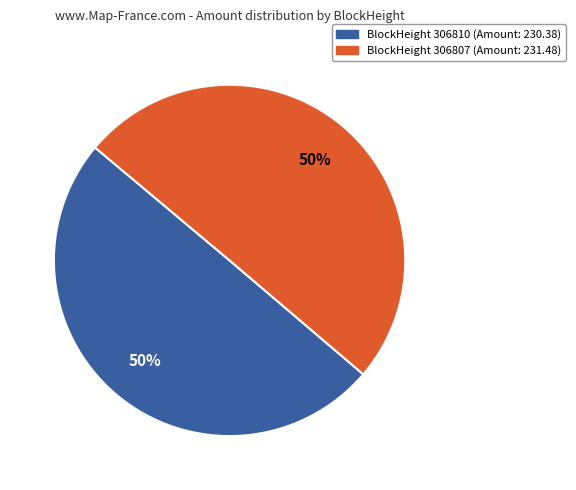

How many segments does this pie chart have?

2